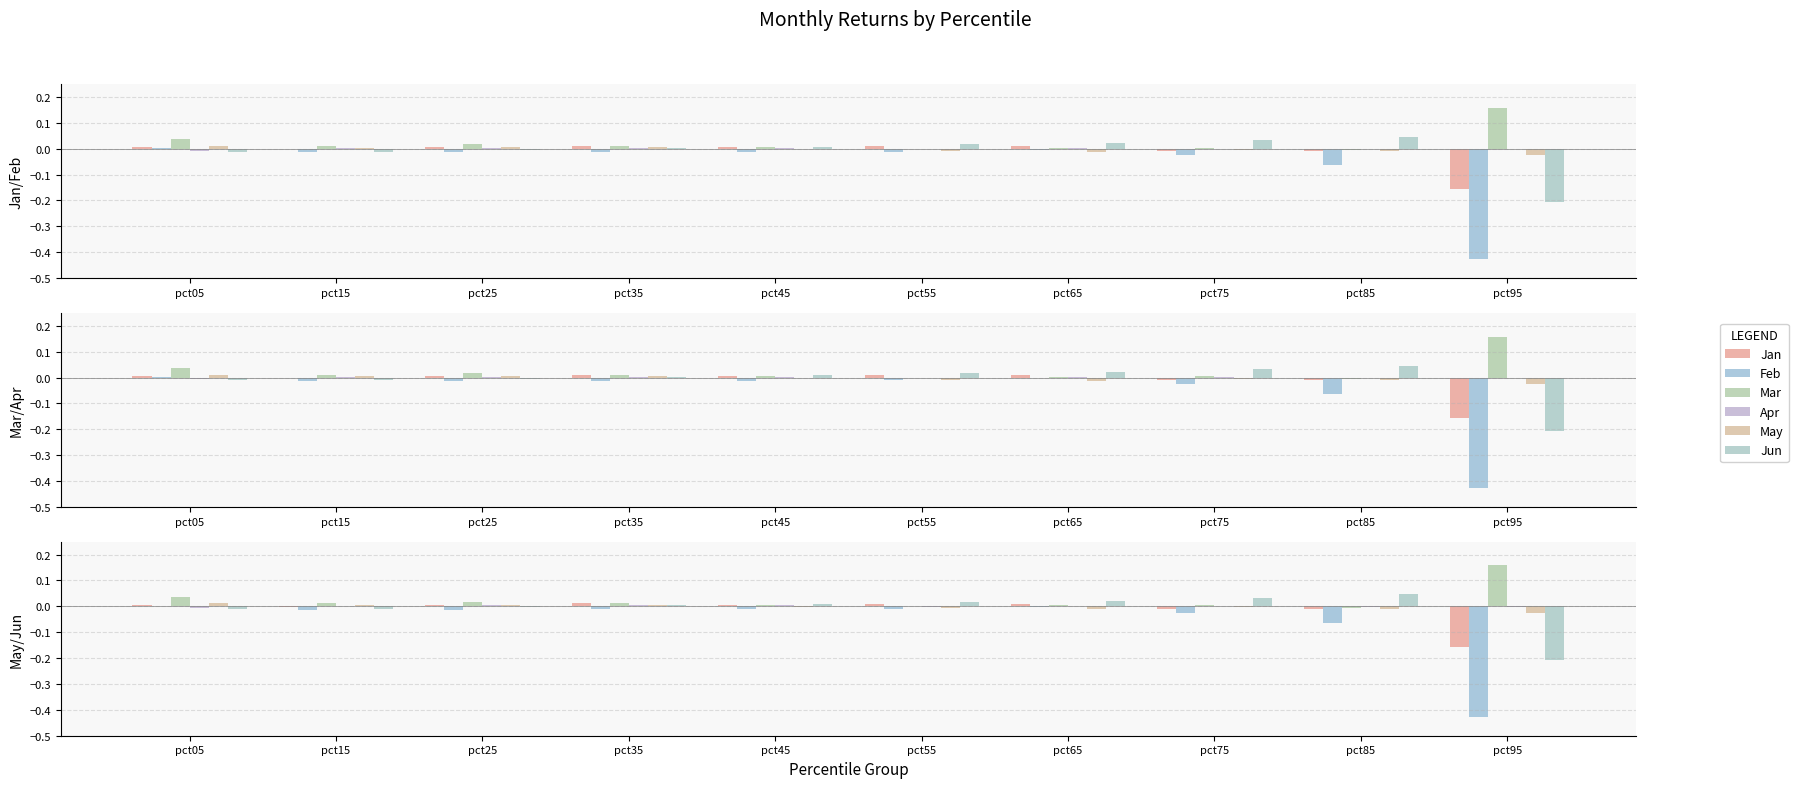

How many data points in May are less than 0?

6